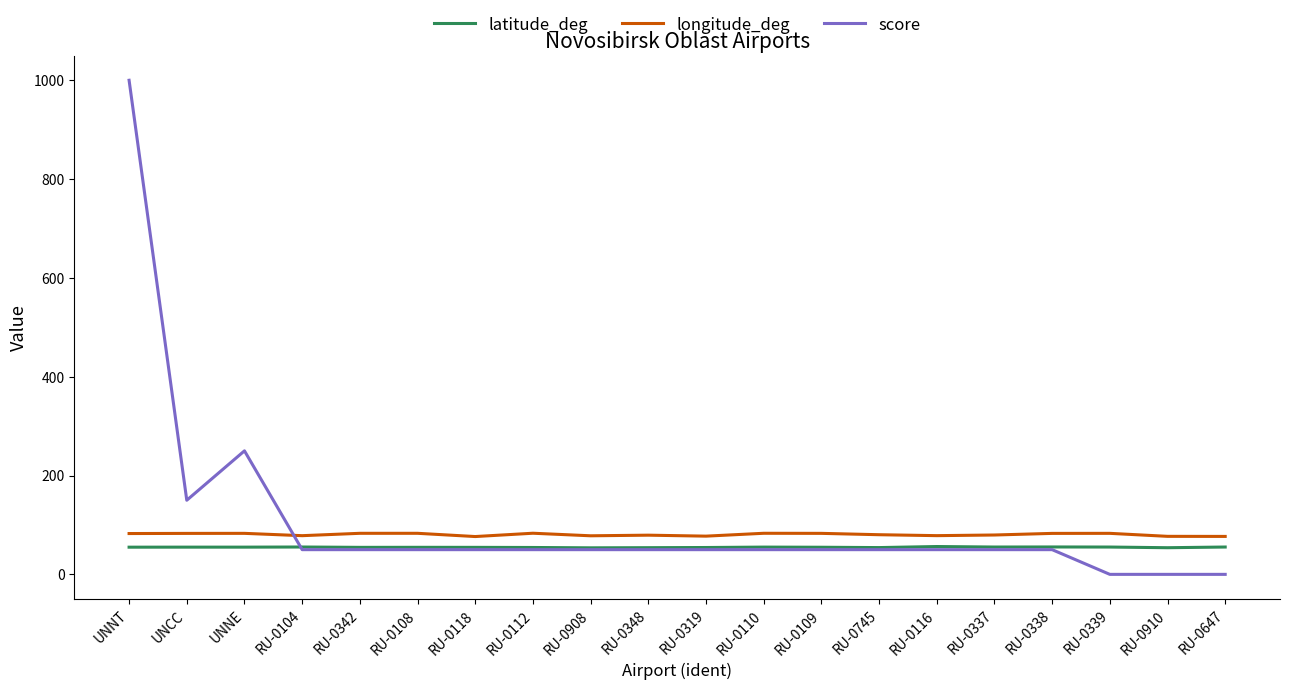

At which category is the sum across all series the highest?

UNNT